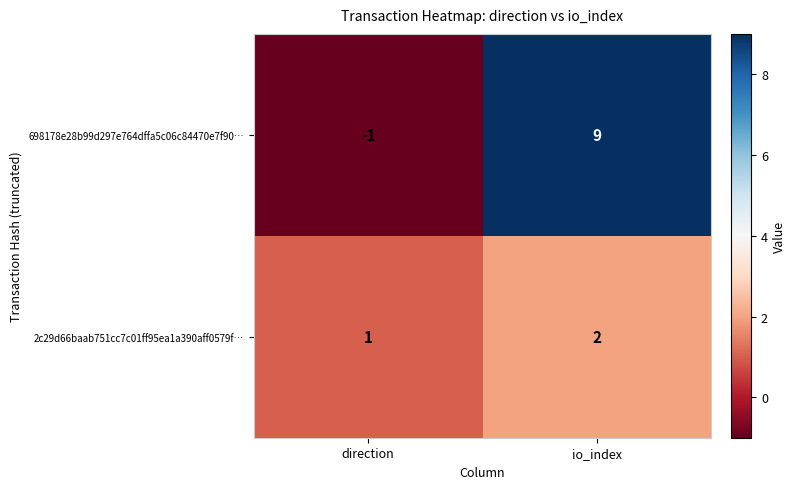

How many data points does each series have?

2